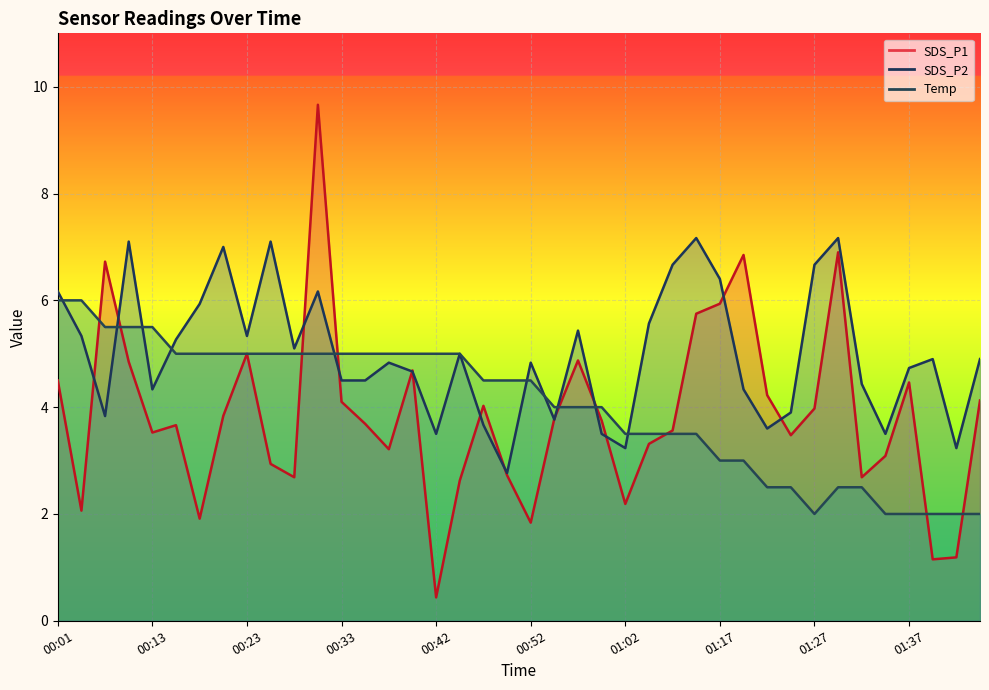

Reading right to left, transcribe all the data shown in this chart.

SDS_P1: 4.1	1.2	1.1	4.5	3.1	2.7	6.9	4.0	3.5	4.2	6.8	5.9	5.7	3.6	3.3	2.2	3.7	4.9	3.8	1.8	2.7	4.0	2.6	0.4	4.7	3.2	3.7	4.1	9.7	2.7	2.9	5.0	3.8	1.9	3.7	3.5	4.8	6.7	2.1	4.5
SDS_P2: 4.9	3.2	4.9	4.7	3.5	4.4	7.2	6.7	3.9	3.6	4.3	6.4	7.2	6.7	5.6	3.2	3.5	5.4	3.8	4.8	2.8	3.7	5.0	3.5	4.7	4.8	4.5	4.5	6.2	5.1	7.1	5.3	7.0	5.9	5.3	4.3	7.1	3.8	5.3	6.2
Temp: 2.0	2.0	2.0	2.0	2.0	2.5	2.5	2.0	2.5	2.5	3.0	3.0	3.5	3.5	3.5	3.5	4.0	4.0	4.0	4.5	4.5	4.5	5.0	5.0	5.0	5.0	5.0	5.0	5.0	5.0	5.0	5.0	5.0	5.0	5.0	5.5	5.5	5.5	6.0	6.0